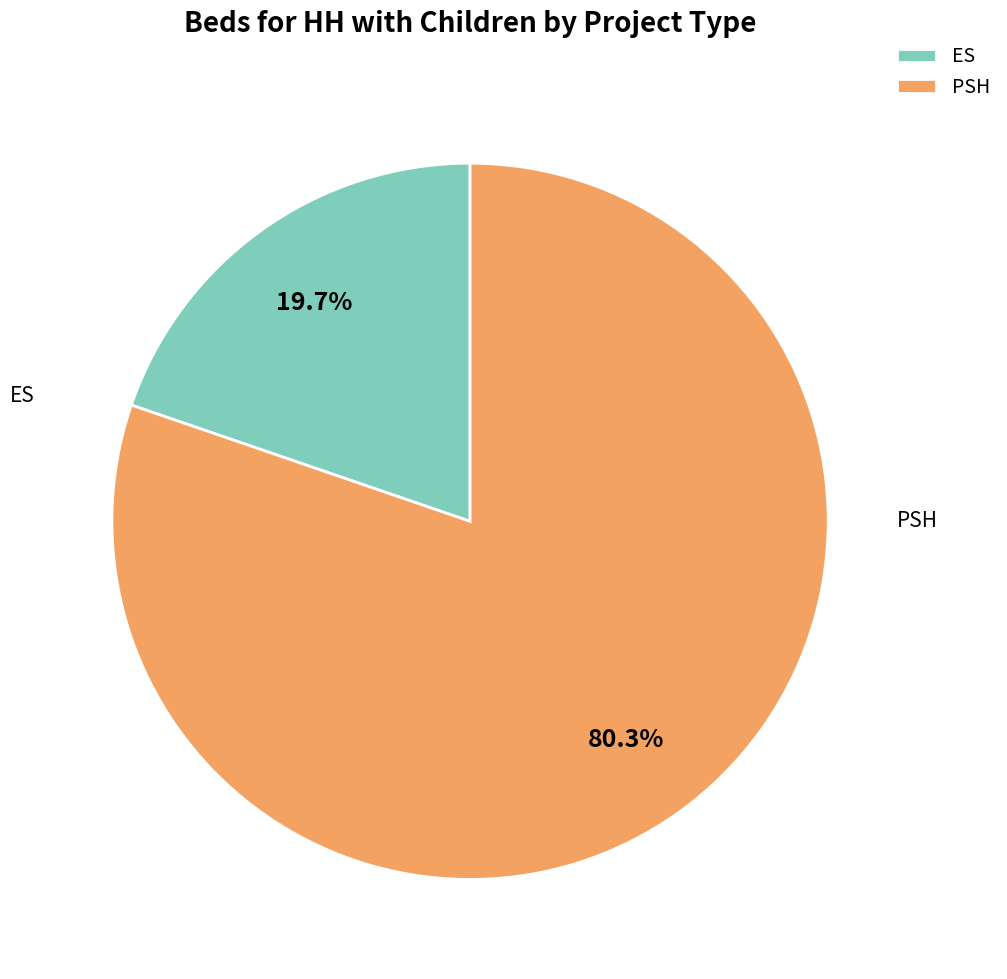

Combined, what portion of the pie is ES and PSH?

100.0%